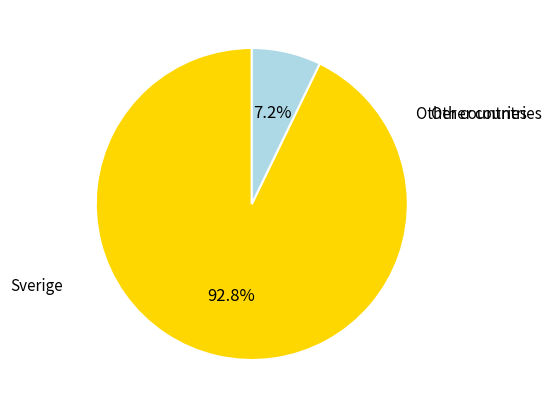

To the nearest percent, what portion does Sverige represent?

93%